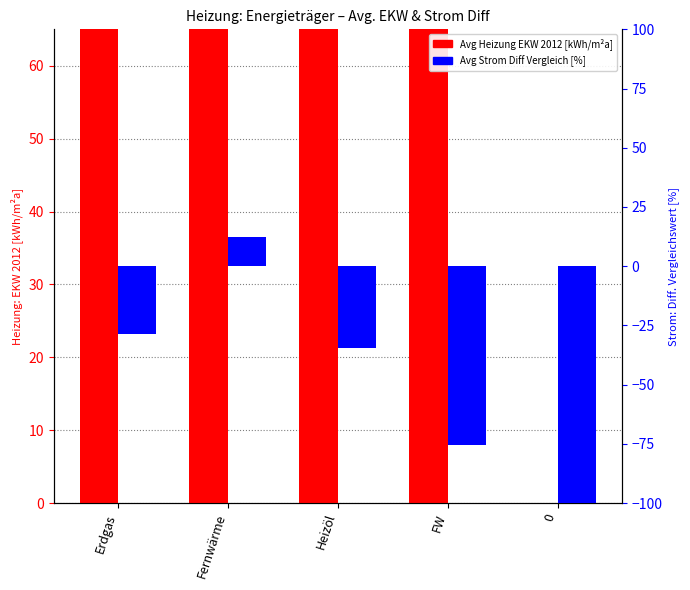

Reading right to left, what are all the values shown in this chart?

Avg Heizung EKW 2012: 0.0	142.0	75.5	84.6	120.4
Avg Strom Diff Vergleich: -100.0	-75.5	-34.5	12.3	-28.5